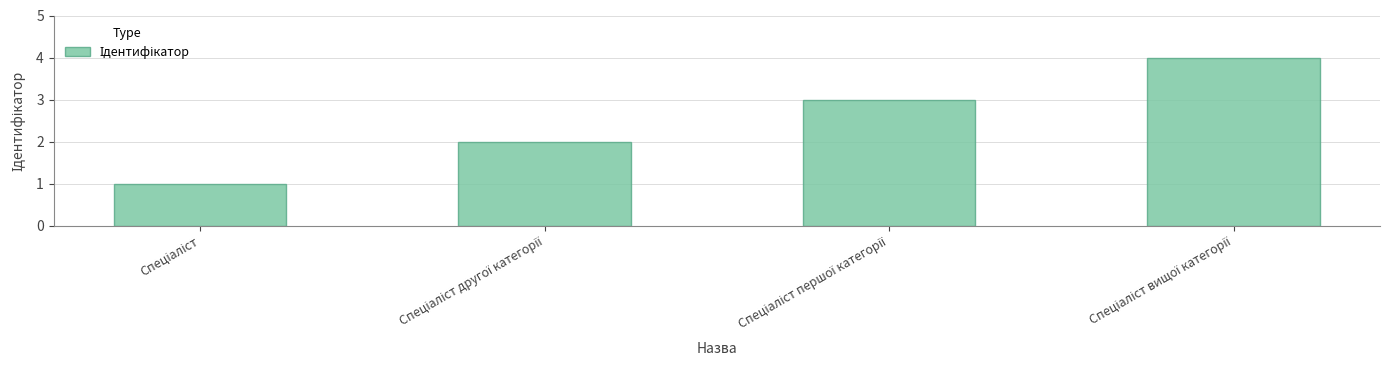

Reading right to left, transcribe all the data shown in this chart.

4	3	2	1